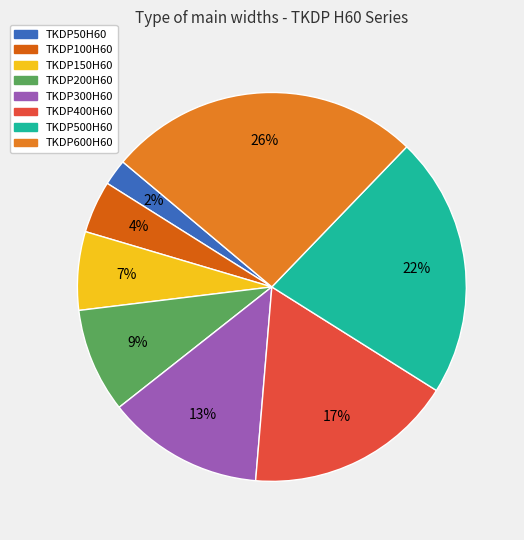

What percentage is the TKDP300H60 slice, to the nearest percent?

13%